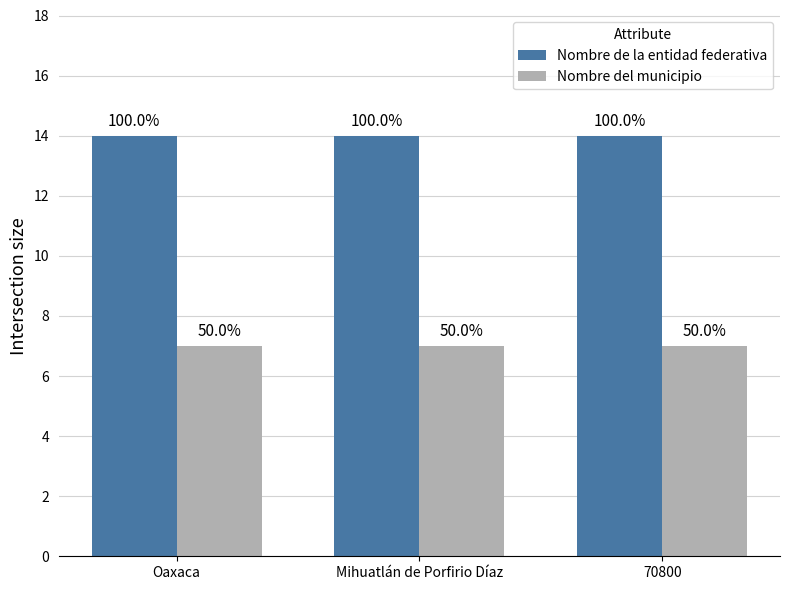

The Nombre de la entidad federativa series shows 14 at 70800. True or false?

True